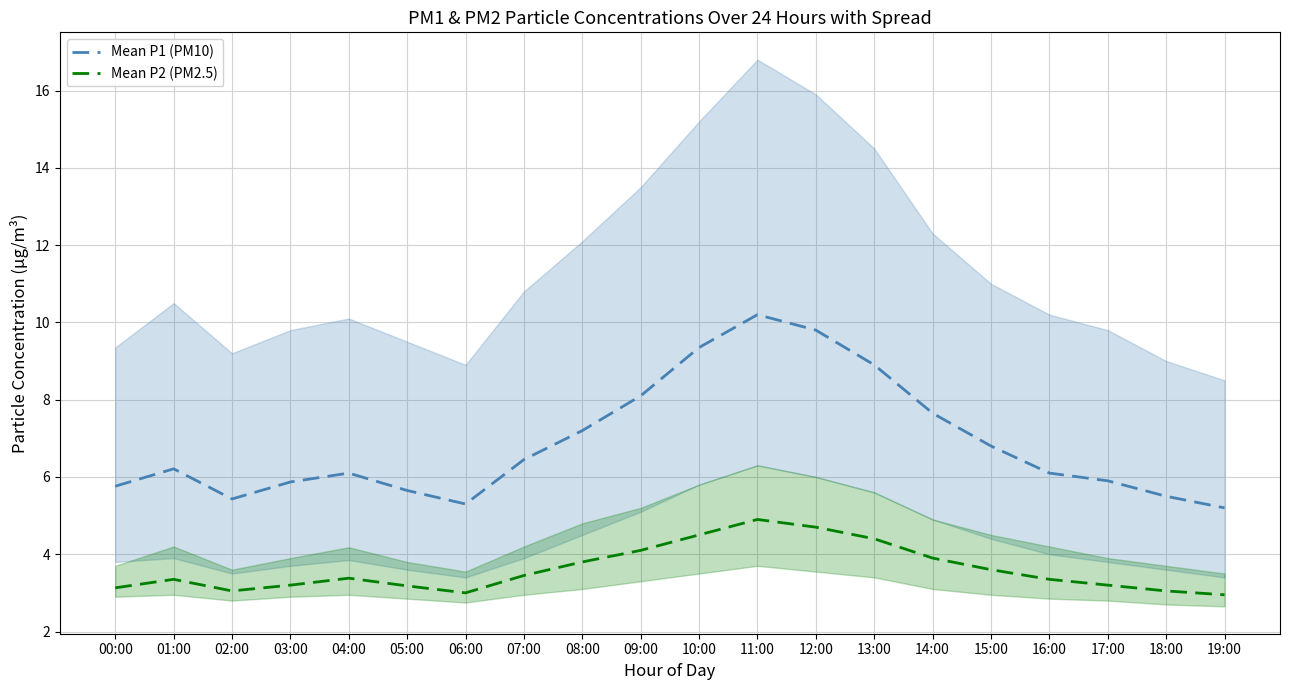

True or false: Mean P1 (PM10) and Mean P2 (PM2.5) cross at least once.

False